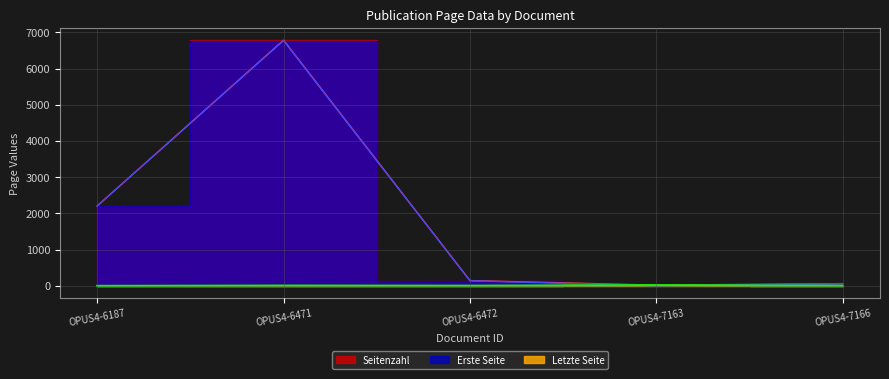

The value of Seitenzahl at OPUS4-6187 is 2. True or false?

False